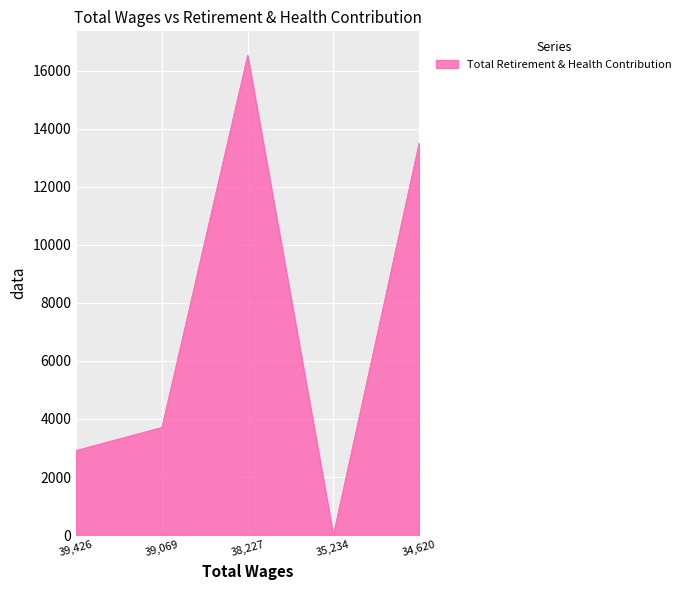

Where is the first local minimum?

35,234